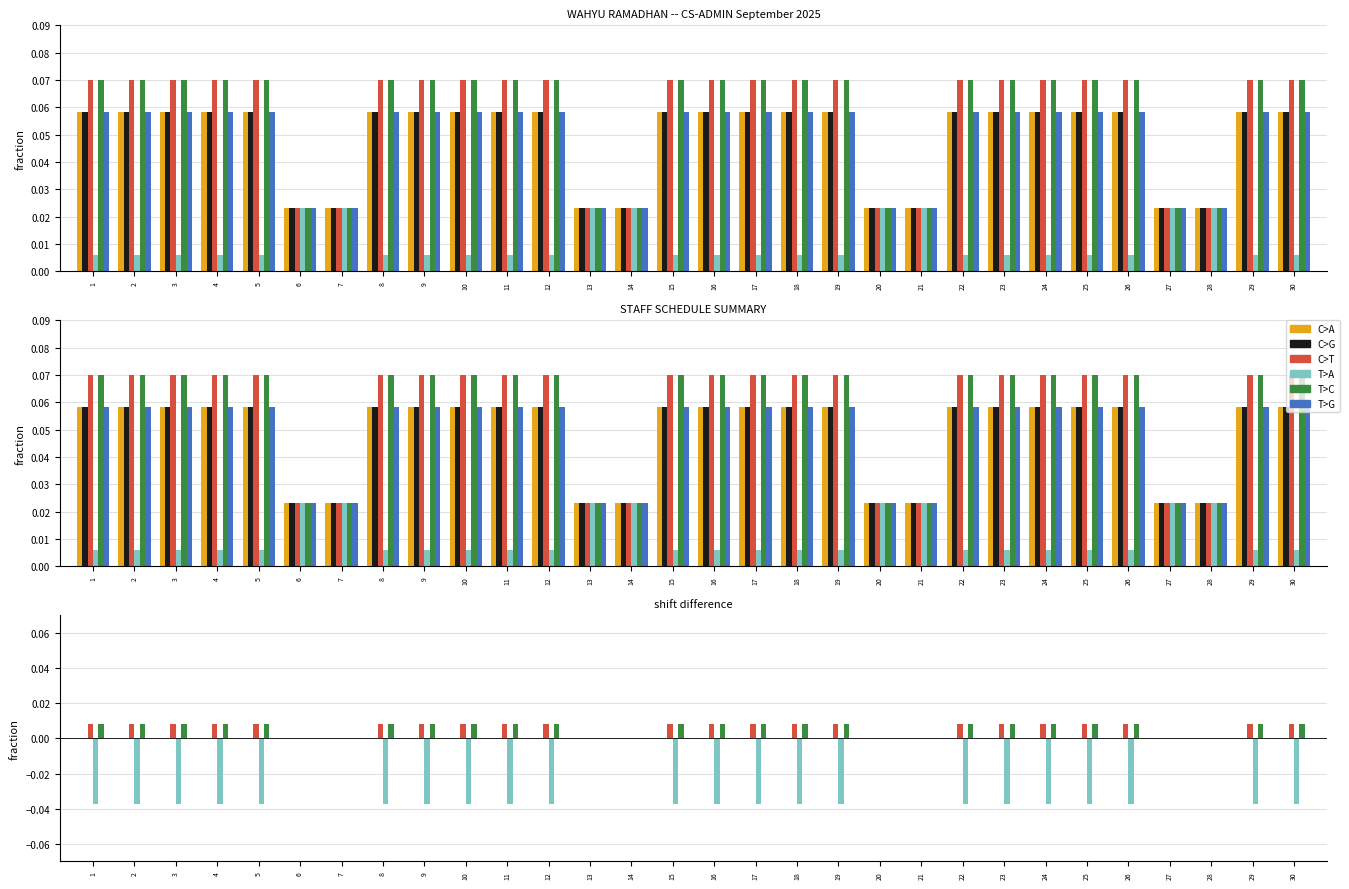

Rank the series at 30 from lowest to highest value.

T>A, C>A, C>G, T>G, C>T, T>C